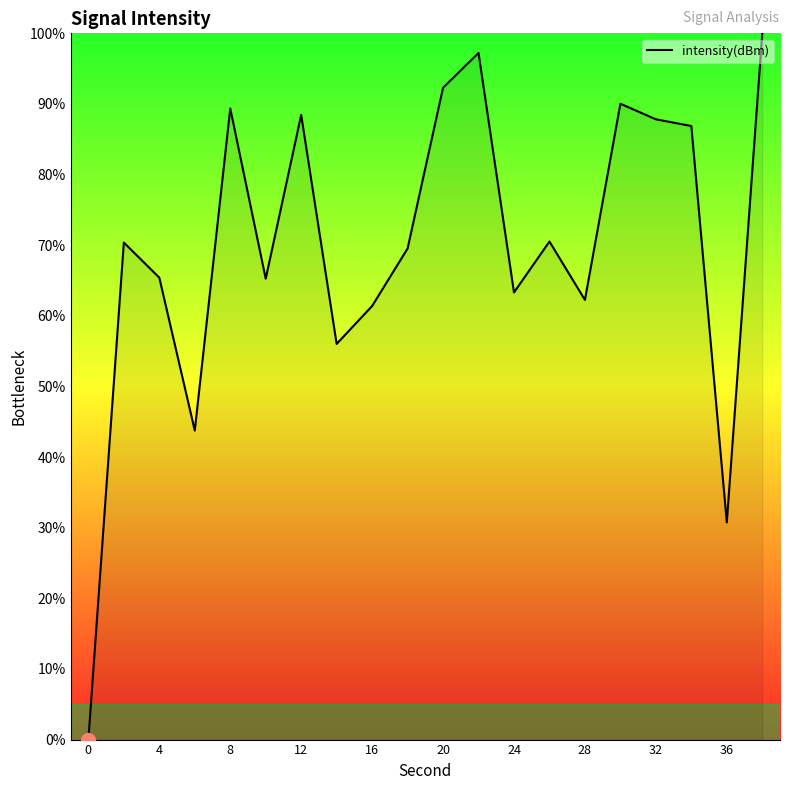

What is the difference between the maximum and minimum values?

100.0